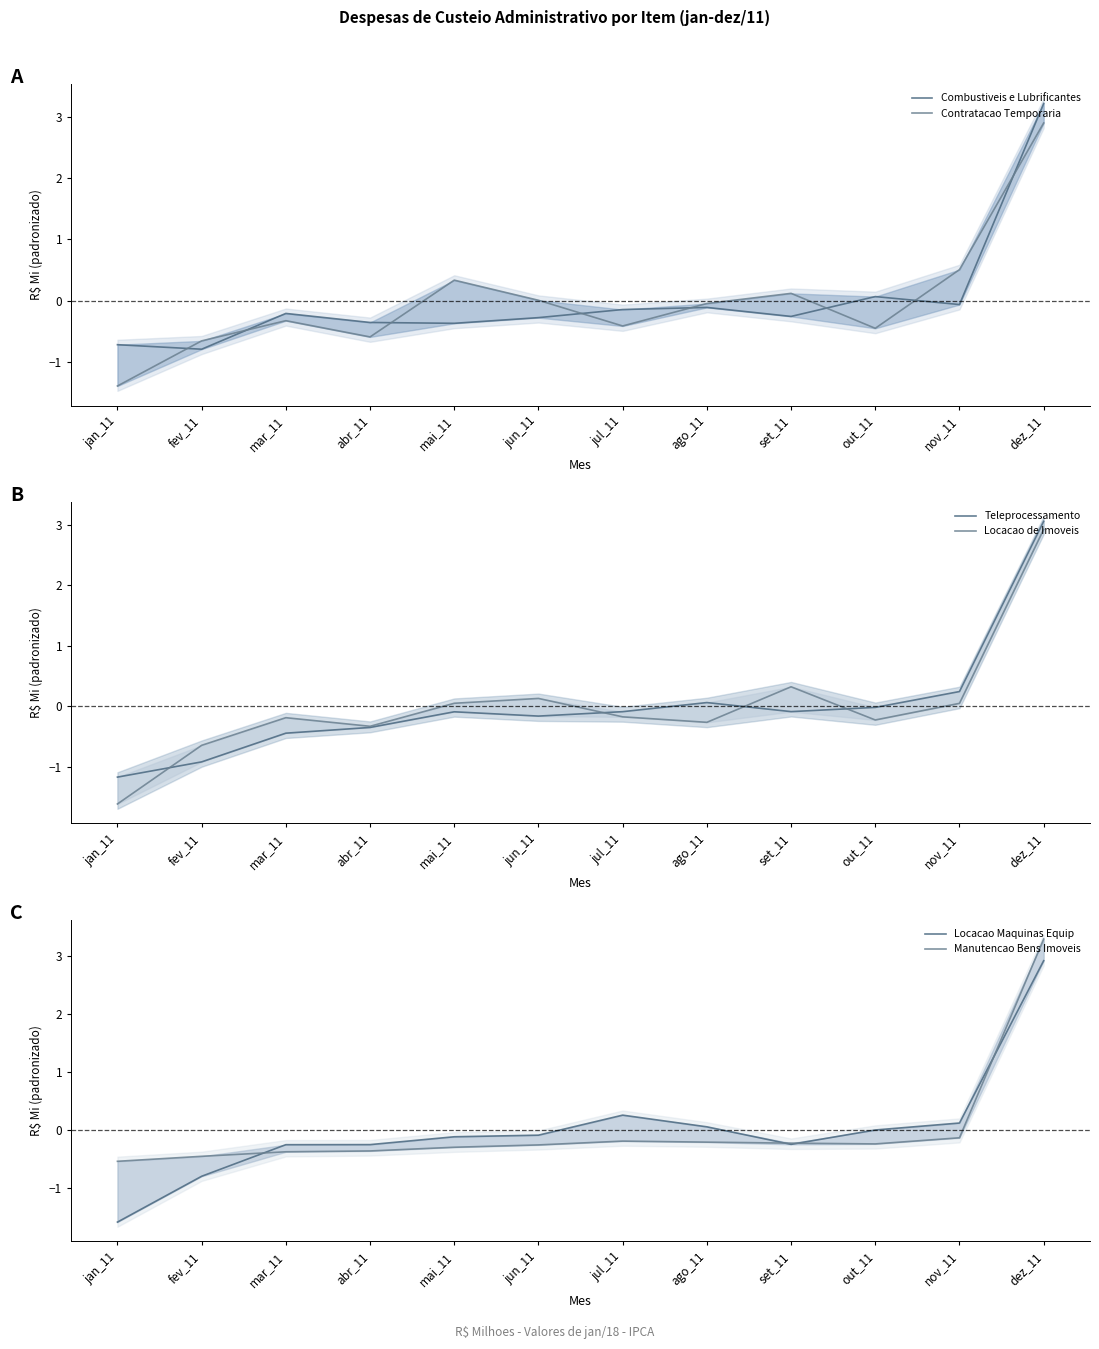

Which series ends up on top after the final intersection of Contratacao Temporaria and Teleprocessamento?

Teleprocessamento